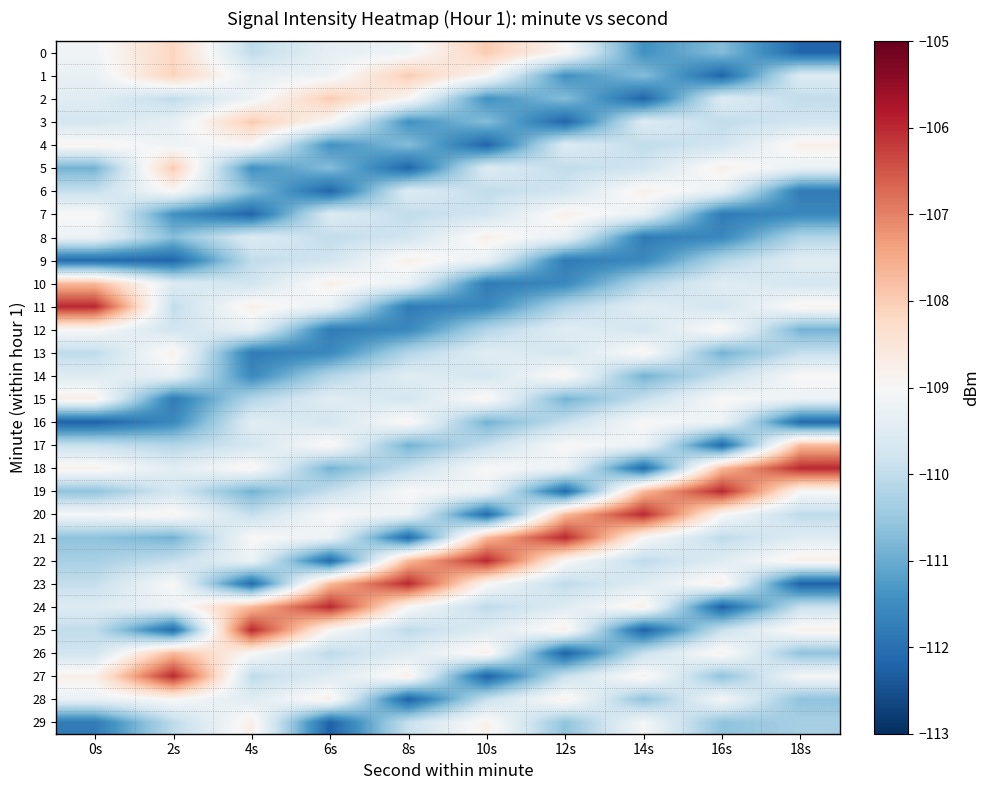

What is the total value across all series at 10s?

-3293.3